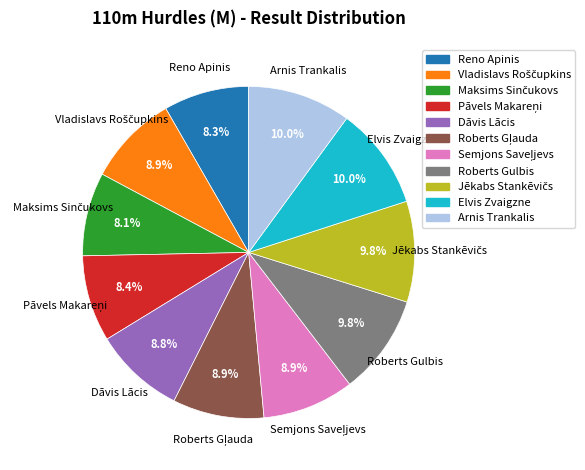

Count the number of slices in the pie.

11